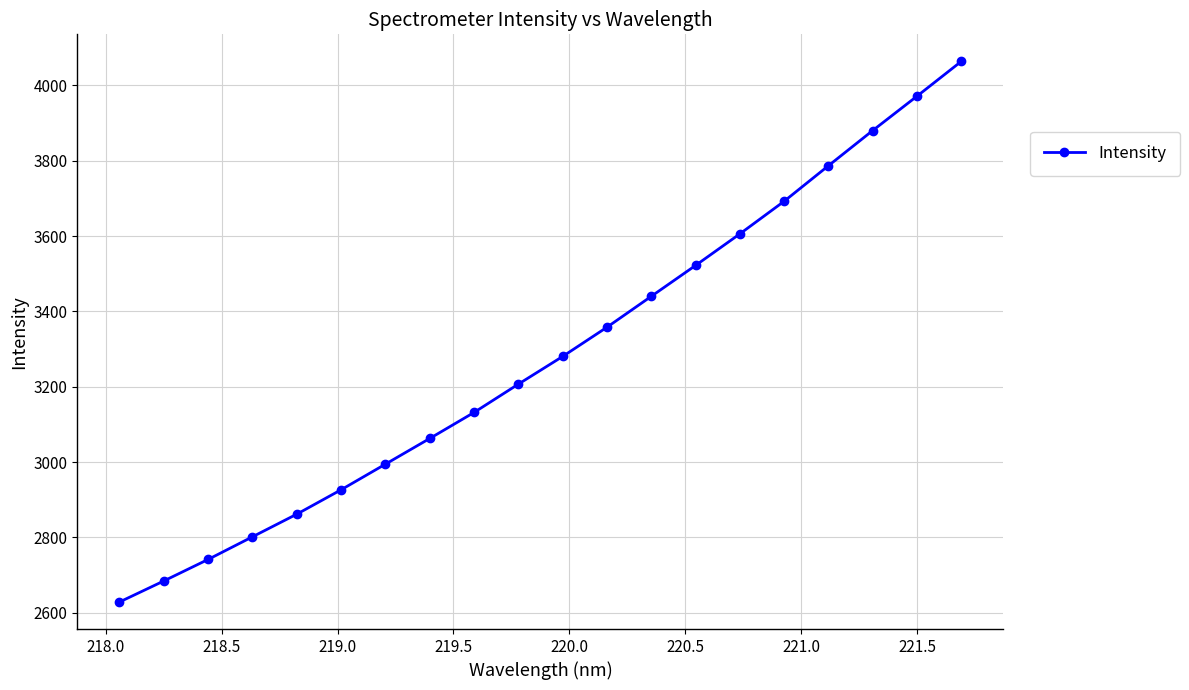

How many lines are shown in the chart?

1